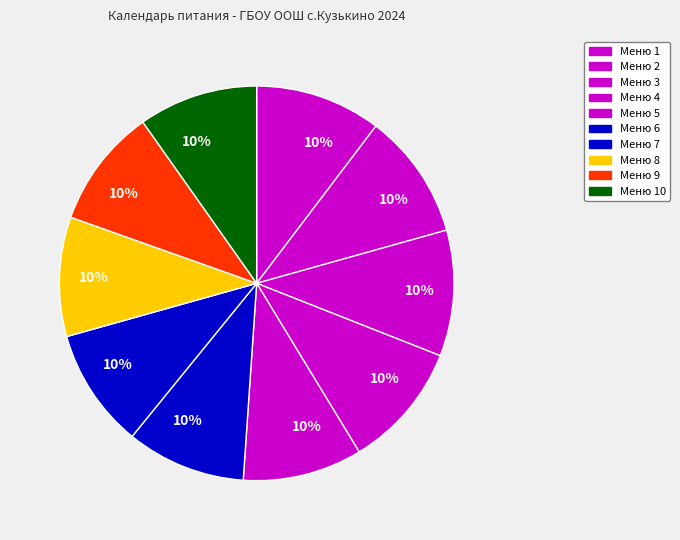

How many slices are in this pie chart?

10